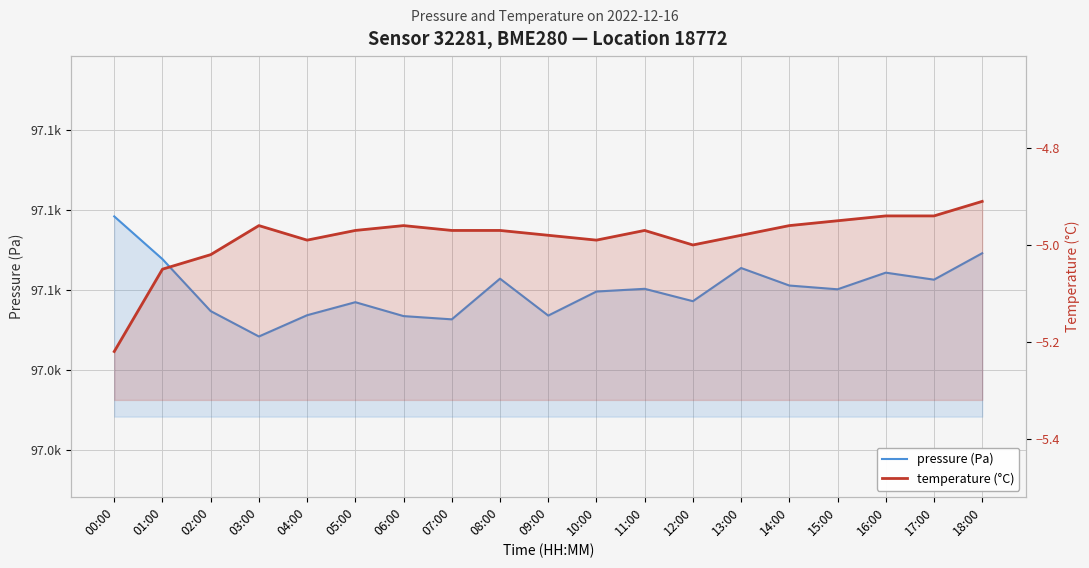

At which category does pressure (Pa) reach its first local peak?

05:00